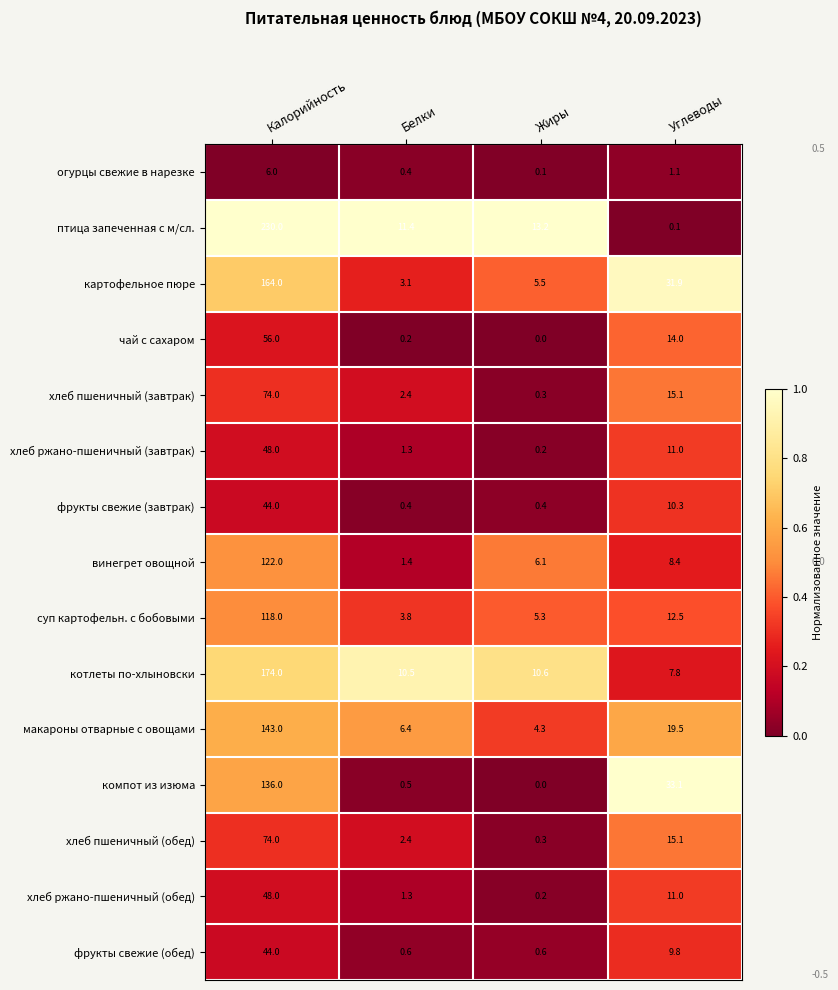

The чай с сахаром series shows 0.0 at Жиры. True or false?

True